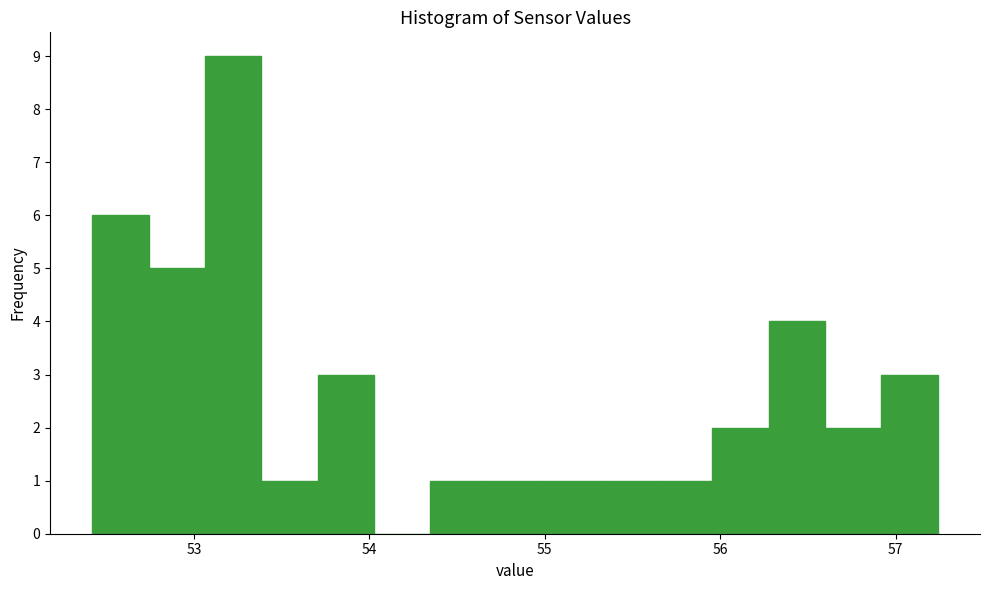

Read against the x-axis, roughly where is the centre of the tallest bar?

53.2